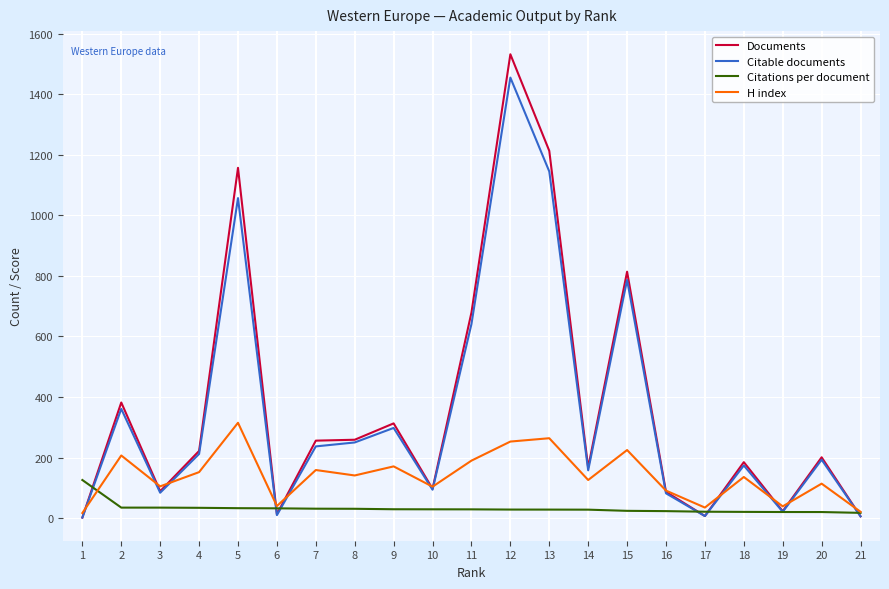

At which label is Citations per document closest to 71?

2